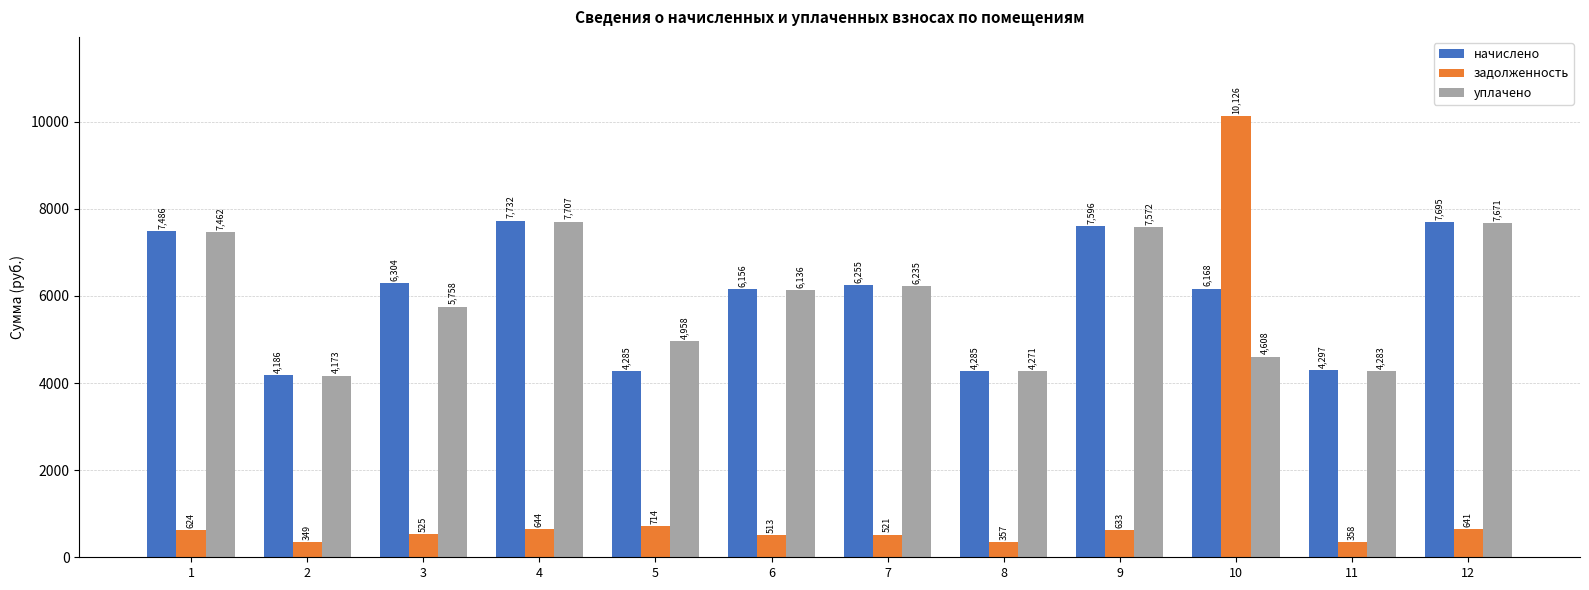

What are all the series names shown in the legend?

начислено, задолженность, уплачено